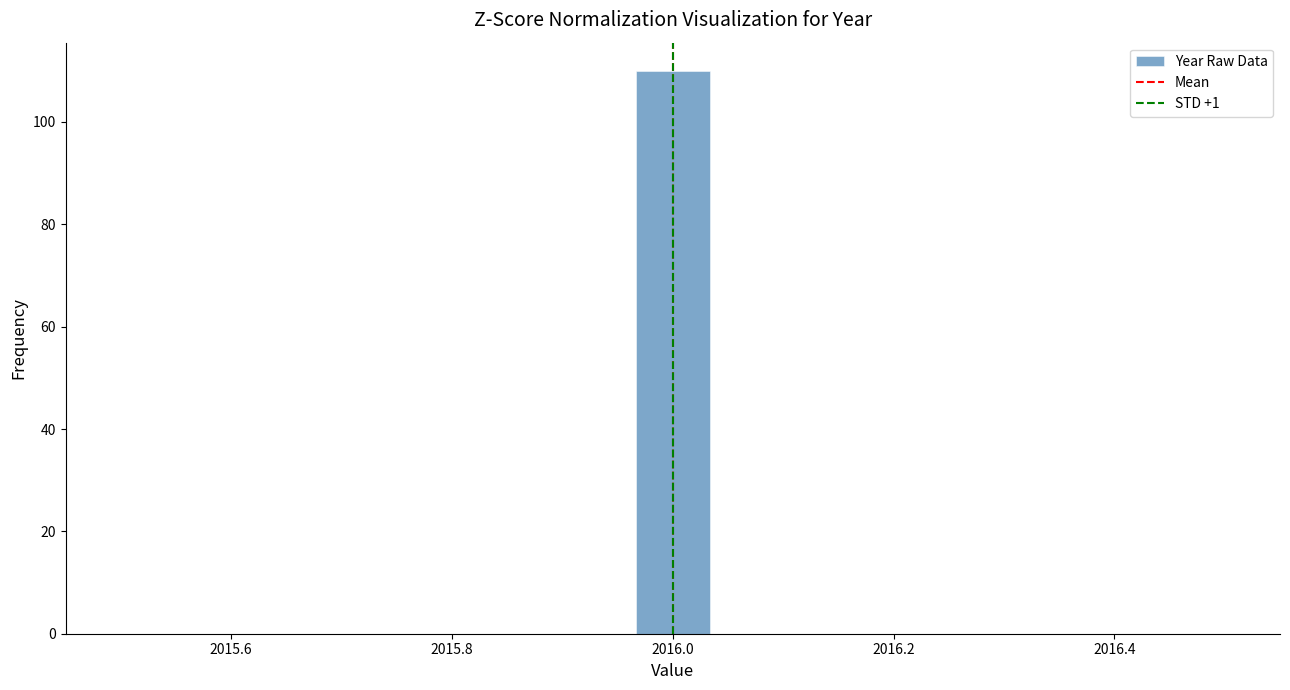

Around what value on the x-axis is the tallest bar? Give the approximate position of its centre, as read against the axis.

2016.00